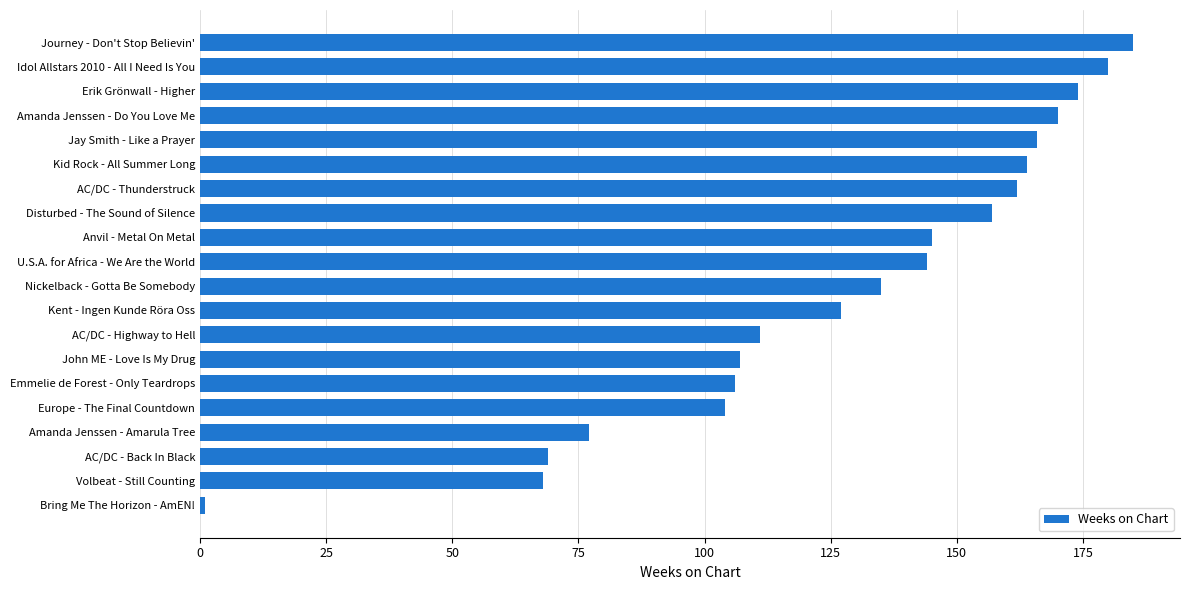

How many bars are there in total?

20